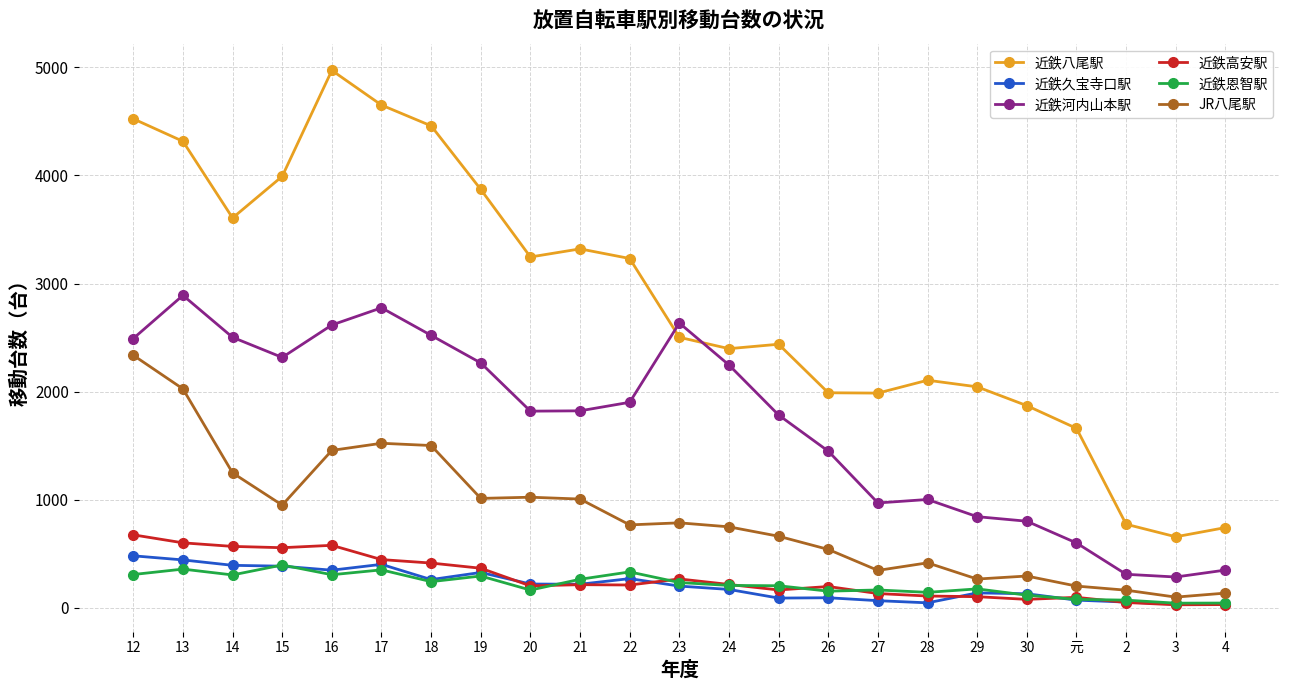

What is the average value of the 近鉄河内山本駅 series?

1705